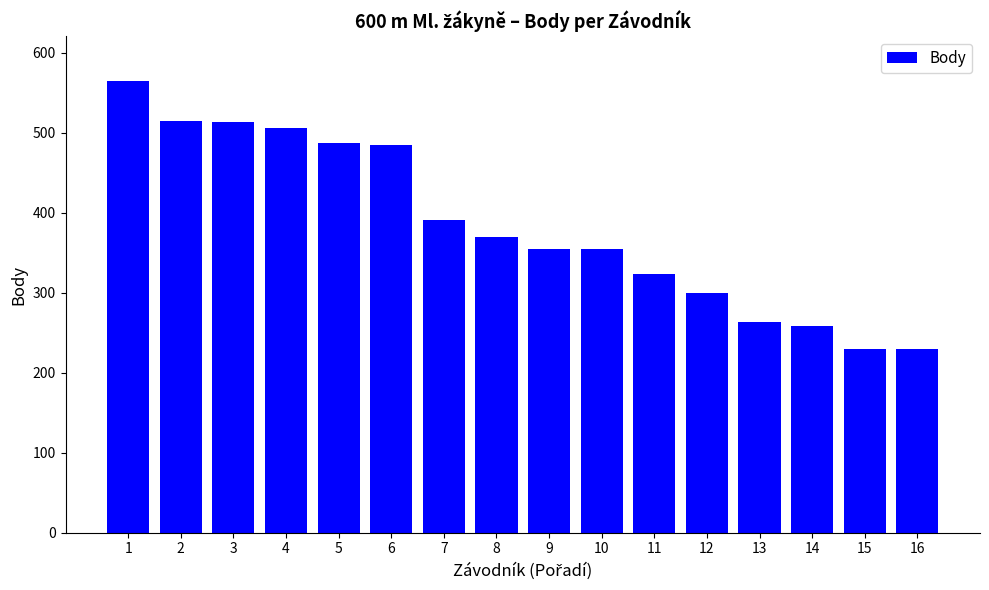

What is the value of the 13th bar from the left?

263